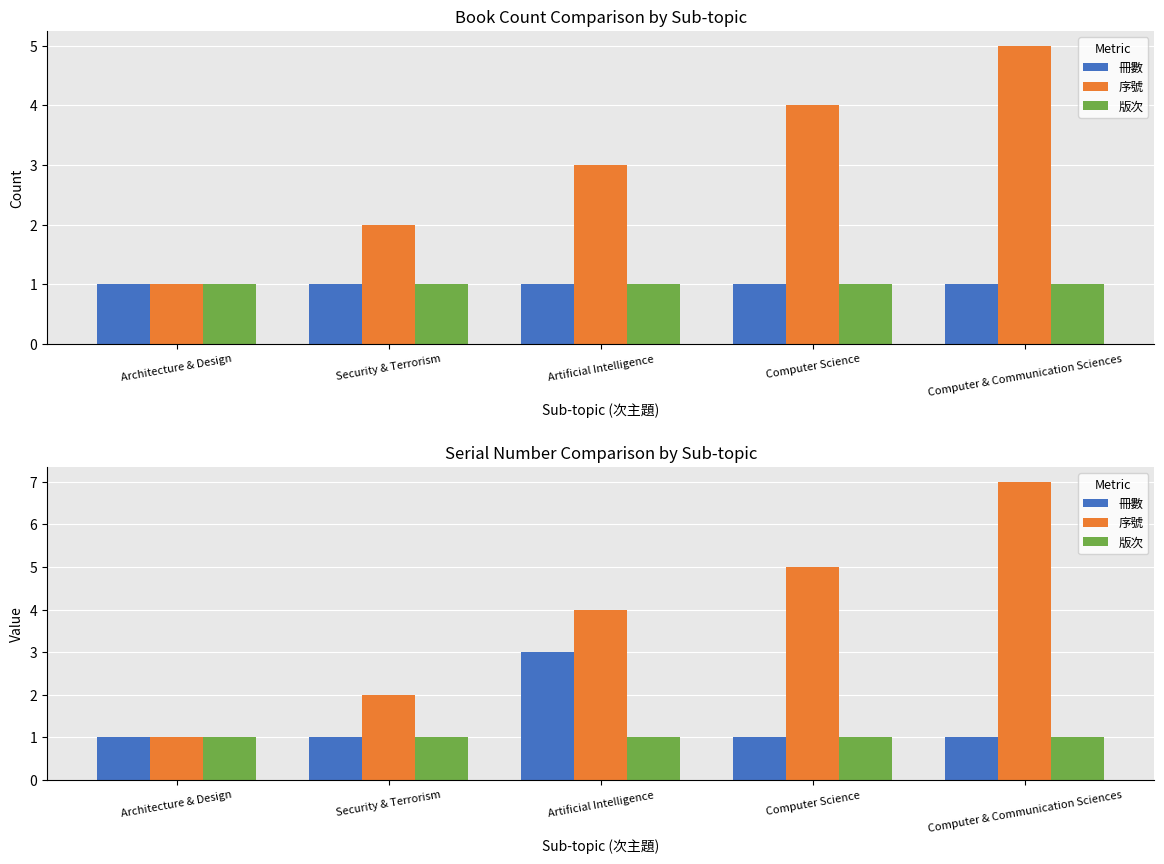

What is the label of the 5th bar from the left?

Computer & Communication Sciences